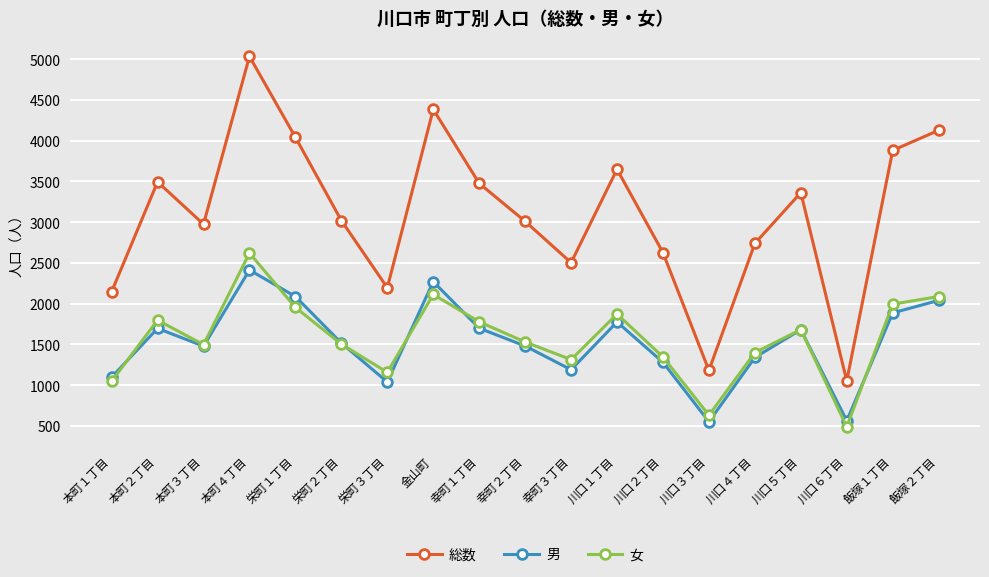

What is the approximate value of 女 at 幸町２丁目, to the nearest 50?

1550